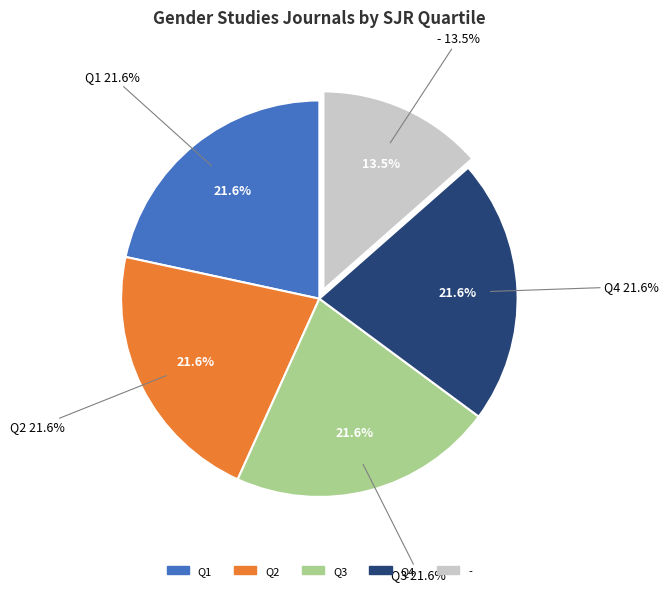

To the nearest percent, what percentage of the pie is Q2?

22%